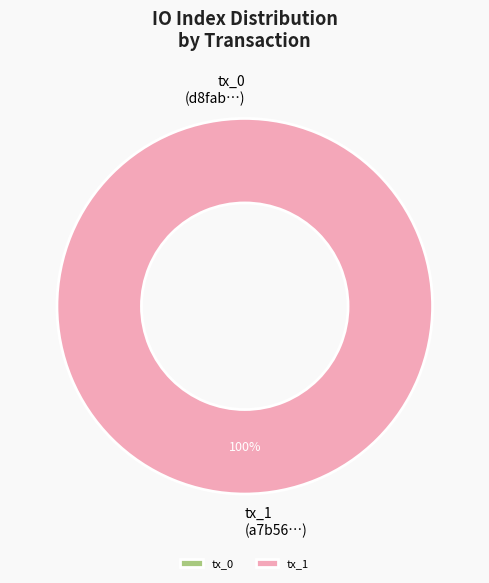

Is it true that tx_1 is 100% of the pie?

True